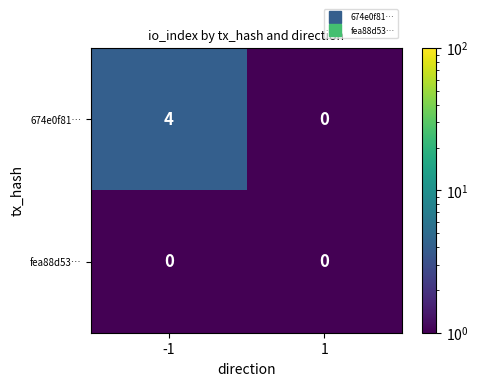

The fea88d53… series shows 0 at 1. True or false?

True